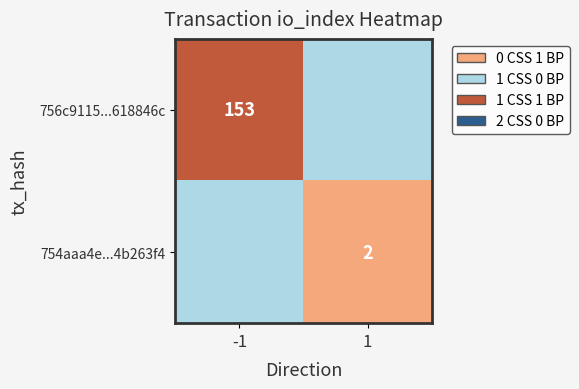

What is the total value across all series at -1?

153